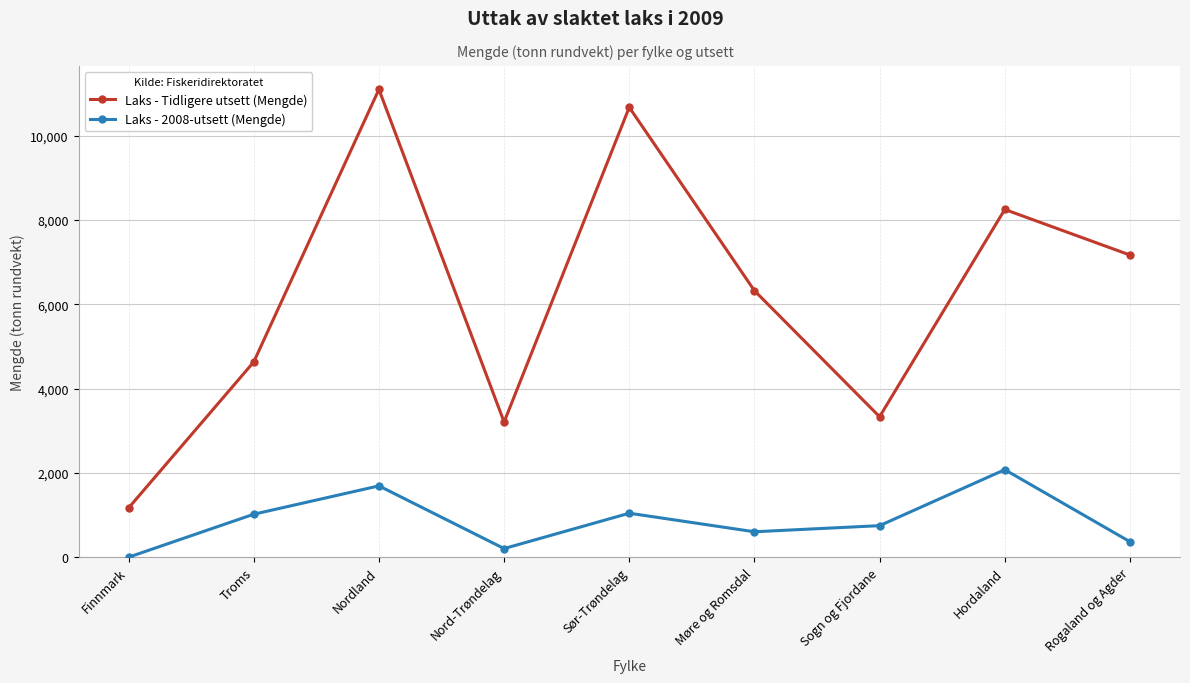

The Laks - 2008-utsett (Mengde) series shows 1137.0 at Finnmark. True or false?

False